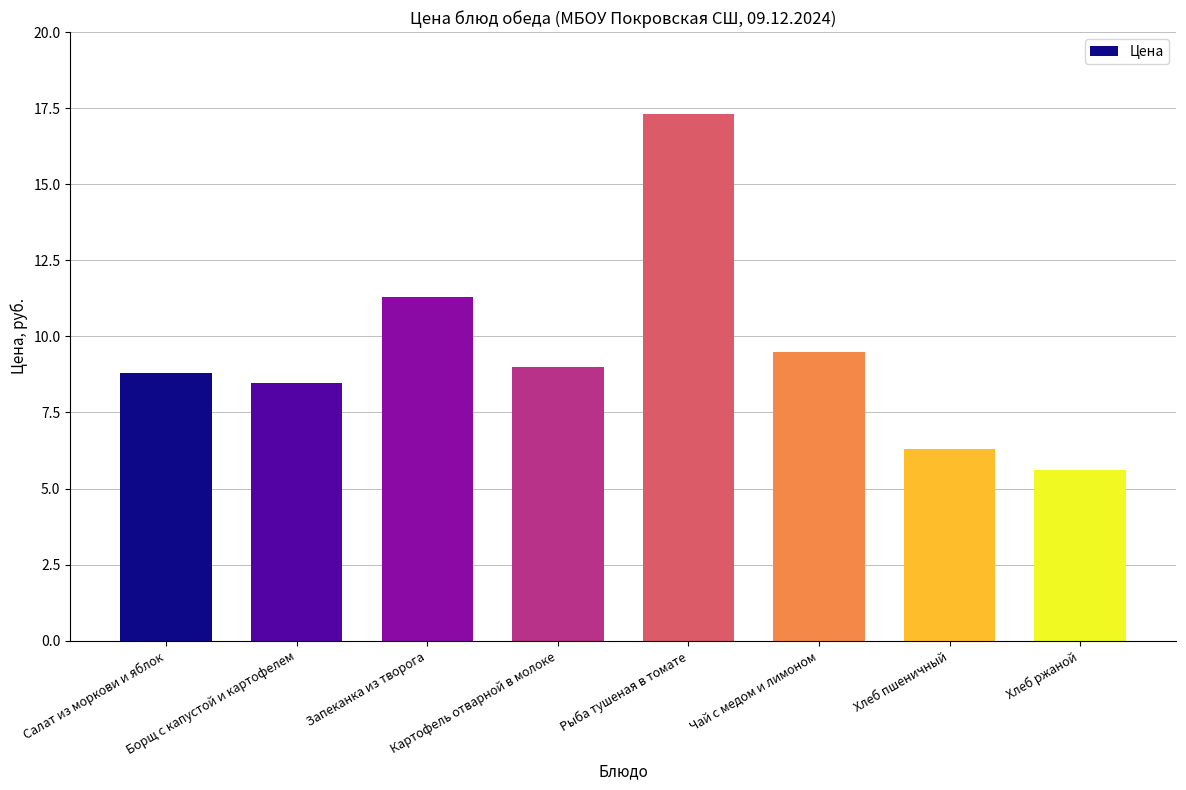

What is the label of the 3rd bar from the right?

Чай с медом и лимоном